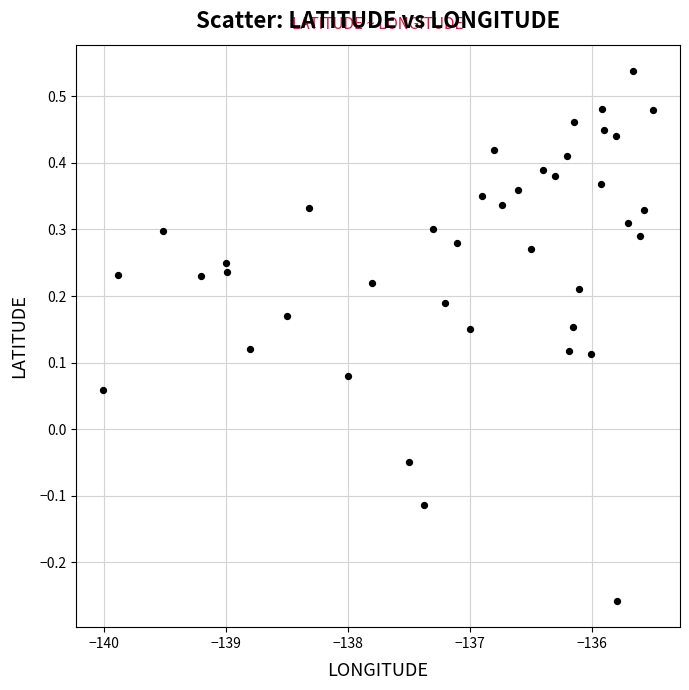

What is the range of Y values (max minus min)?

0.8